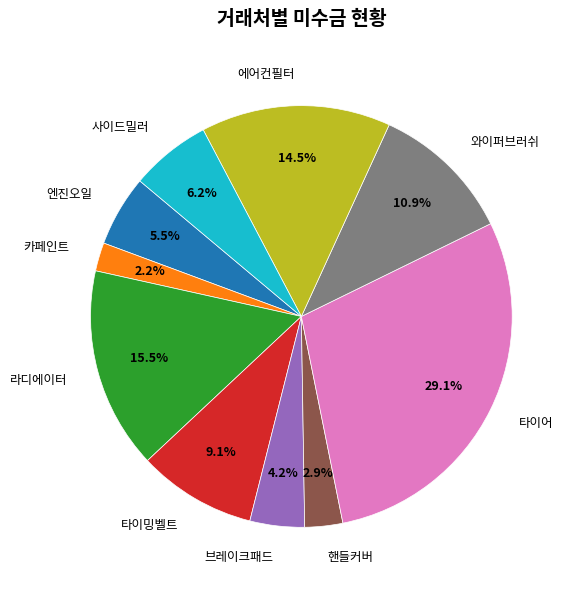

True or false: 카페인트 accounts for 2% of the total.

True